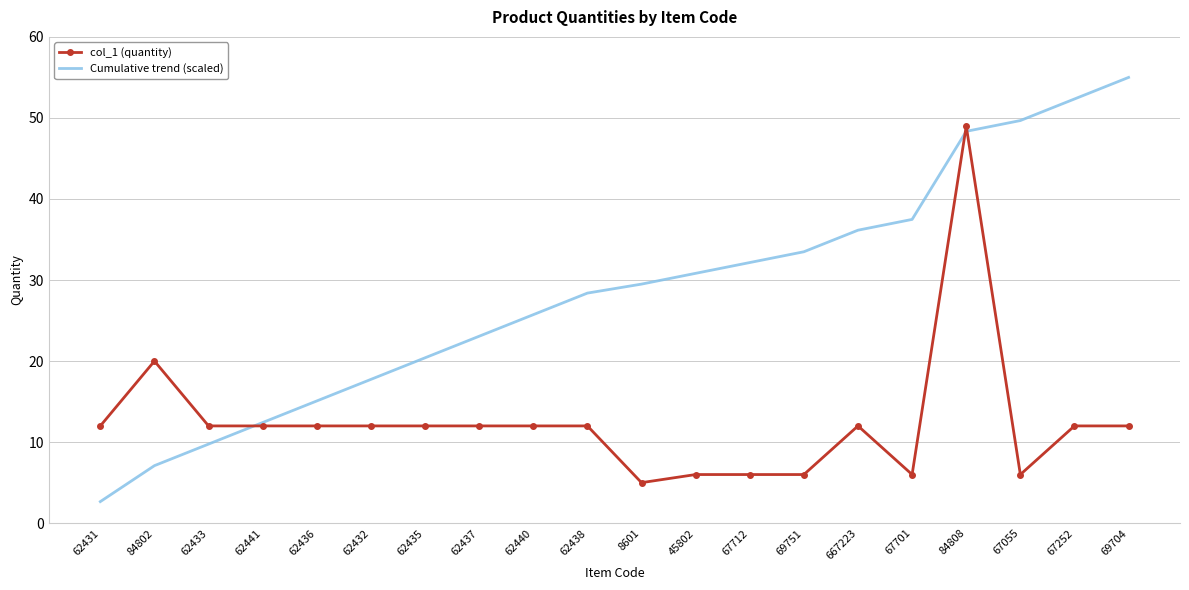

Where is Cumulative trend (scaled) nearest to the value 28?

62438